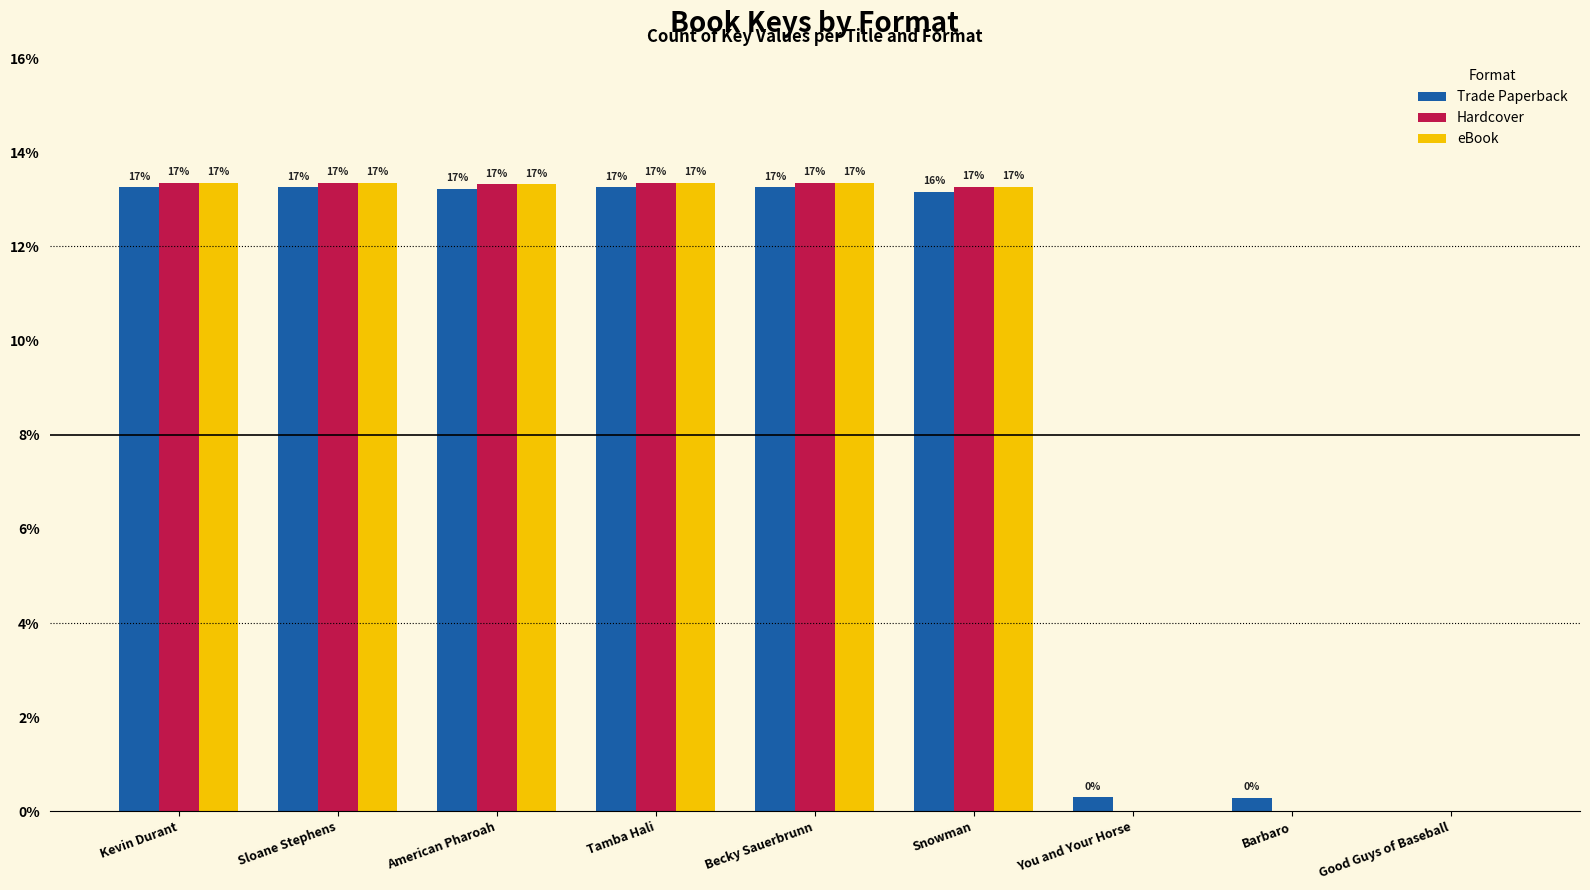

At how many categories does at least one series exceed 5?

6